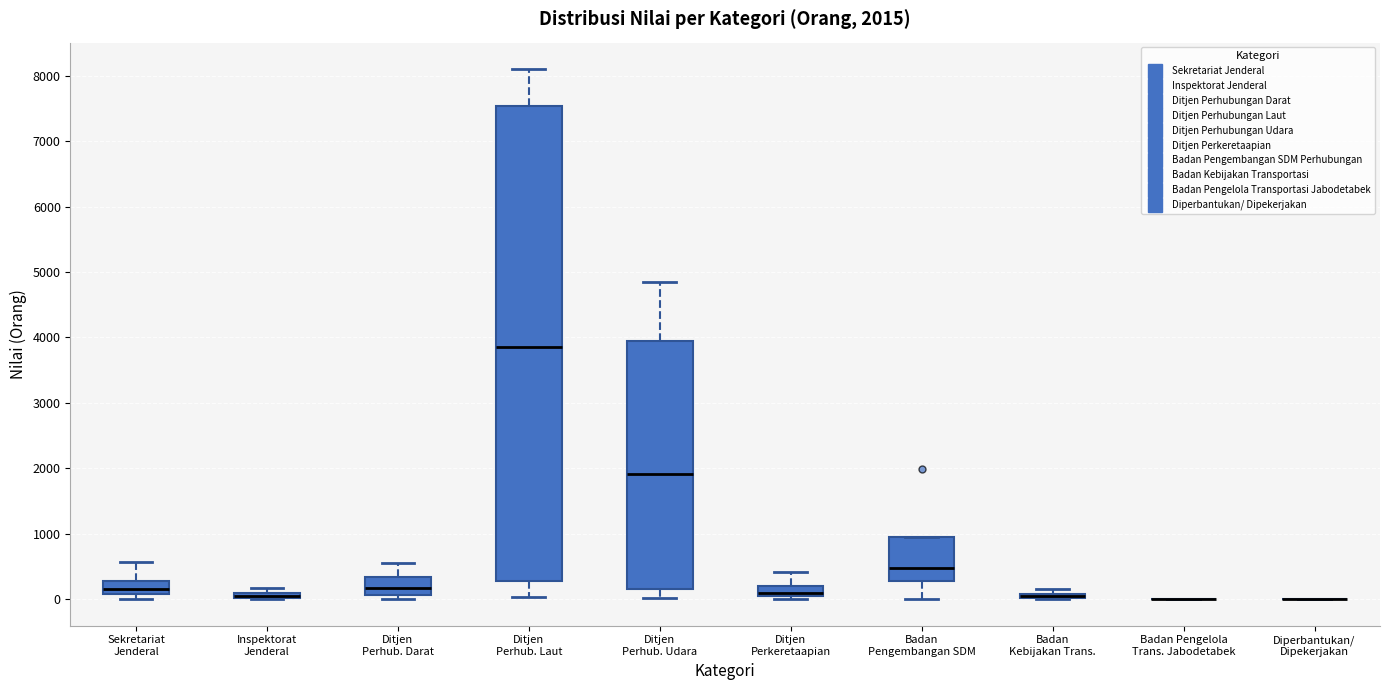

Which box is the tallest, from its lower edge to its upper edge?

Ditjen Perhub. Laut